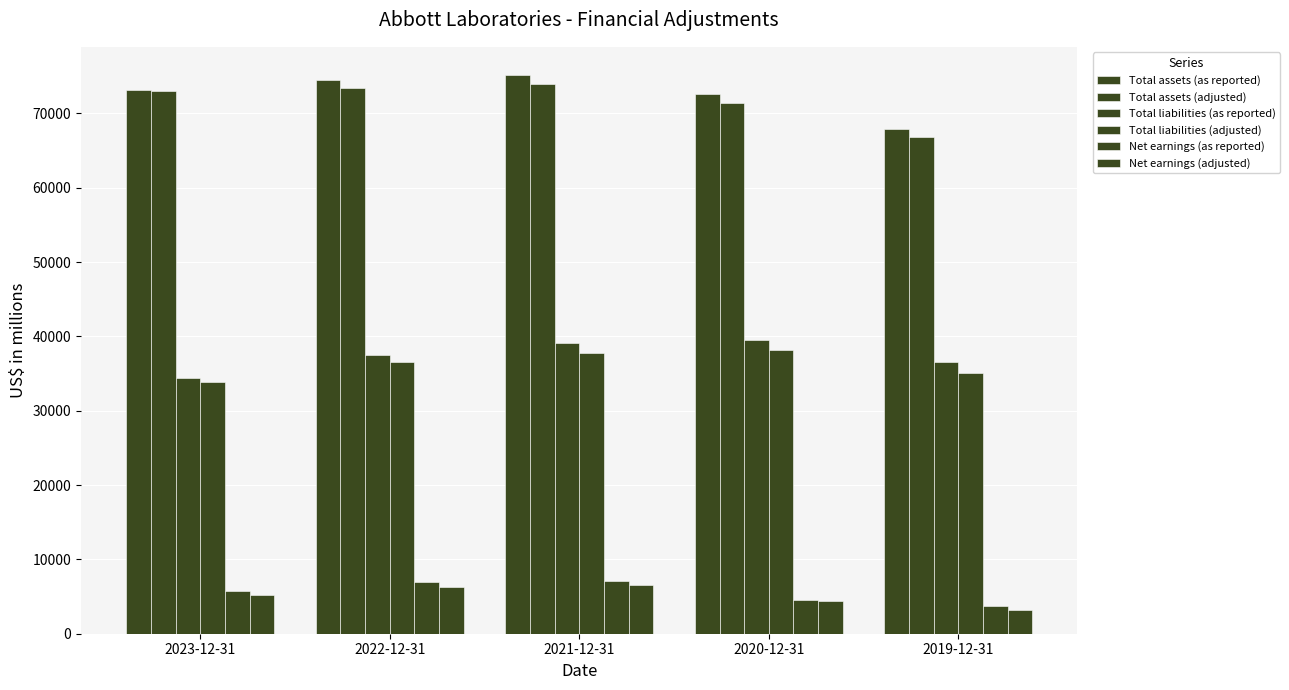

Count the number of data series in this chart.

6